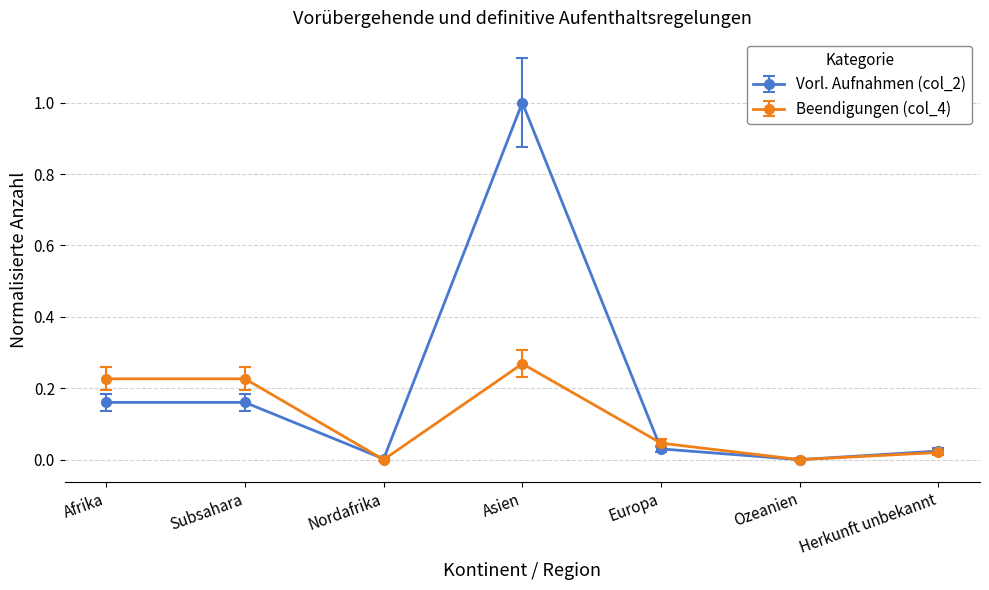

Read the Vorl. Aufnahmen (col_2) value at Asien.

1.0